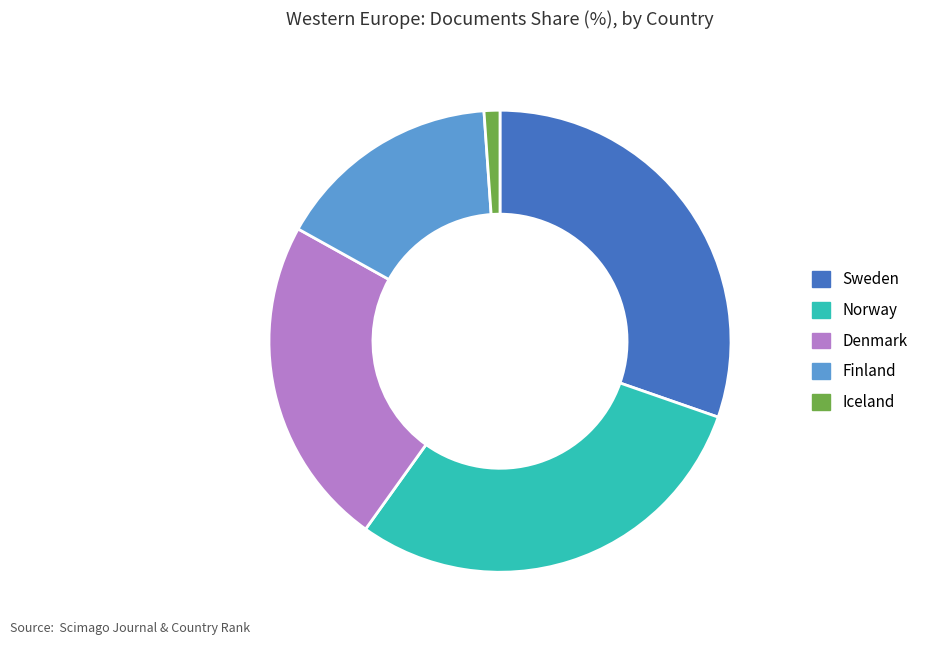

True or false: Finland accounts for 6% of the total.

False